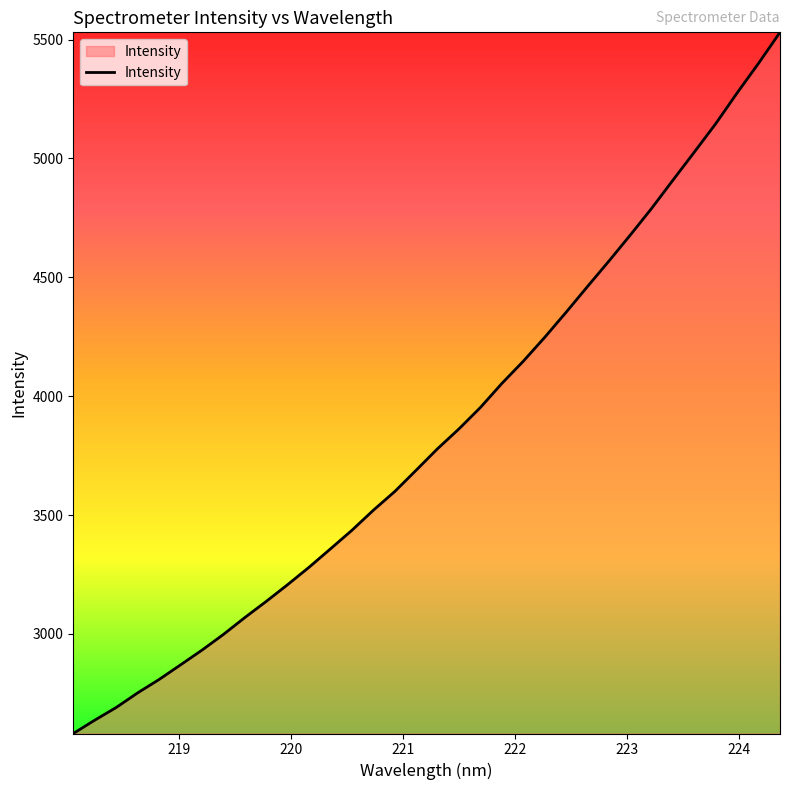

What is the greatest value displayed?

5530.5